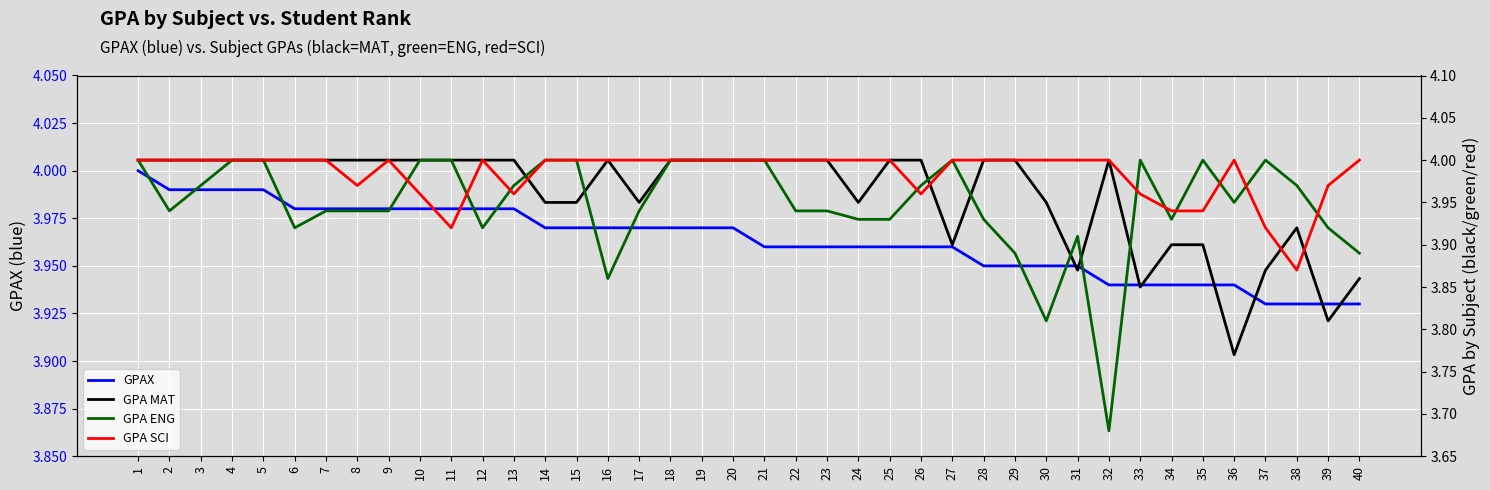

Reading left to right, what are all the values shown in this chart?

GPAX: 4.0	4.0	4.0	4.0	4.0	4.0	4.0	4.0	4.0	4.0	4.0	4.0	4.0	4.0	4.0	4.0	4.0	4.0	4.0	4.0	4.0	4.0	4.0	4.0	4.0	4.0	4.0	4.0	4.0	4.0	4.0	3.9	3.9	3.9	3.9	3.9	3.9	3.9	3.9	3.9
GPA MAT: 4.0	4.0	4.0	4.0	4.0	4.0	4.0	4.0	4.0	4.0	4.0	4.0	4.0	4.0	4.0	4.0	4.0	4.0	4.0	4.0	4.0	4.0	4.0	4.0	4.0	4.0	3.9	4.0	4.0	4.0	3.9	4.0	3.9	3.9	3.9	3.8	3.9	3.9	3.8	3.9
GPA ENG: 4.0	3.9	4.0	4.0	4.0	3.9	3.9	3.9	3.9	4.0	4.0	3.9	4.0	4.0	4.0	3.9	3.9	4.0	4.0	4.0	4.0	3.9	3.9	3.9	3.9	4.0	4.0	3.9	3.9	3.8	3.9	3.7	4.0	3.9	4.0	4.0	4.0	4.0	3.9	3.9
GPA SCI: 4.0	4.0	4.0	4.0	4.0	4.0	4.0	4.0	4.0	4.0	3.9	4.0	4.0	4.0	4.0	4.0	4.0	4.0	4.0	4.0	4.0	4.0	4.0	4.0	4.0	4.0	4.0	4.0	4.0	4.0	4.0	4.0	4.0	3.9	3.9	4.0	3.9	3.9	4.0	4.0